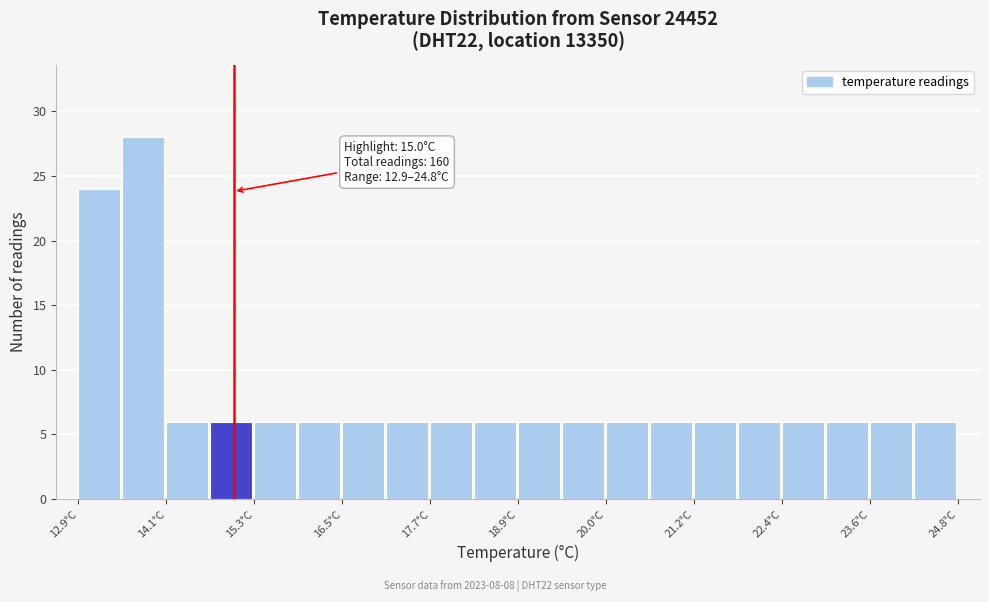

Read against the x-axis, roughly where is the centre of the tallest bar?

13.8